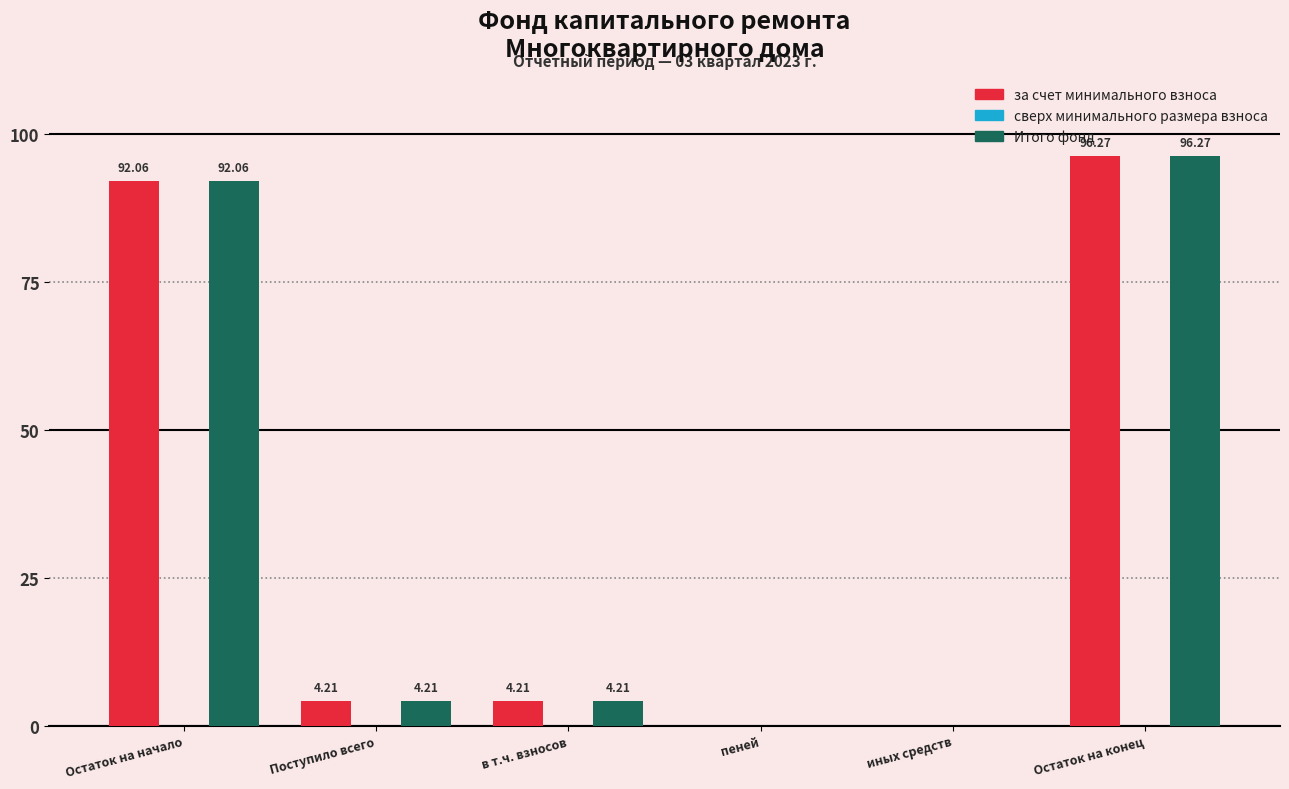

Where does the за счет минимального взноса series first go above 4?

Остаток на начало